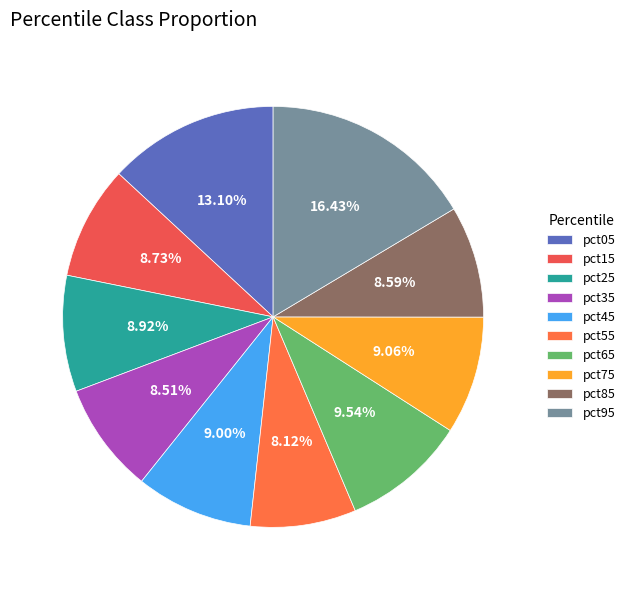

What percentage is the pct15 slice, to the nearest percent?

9%